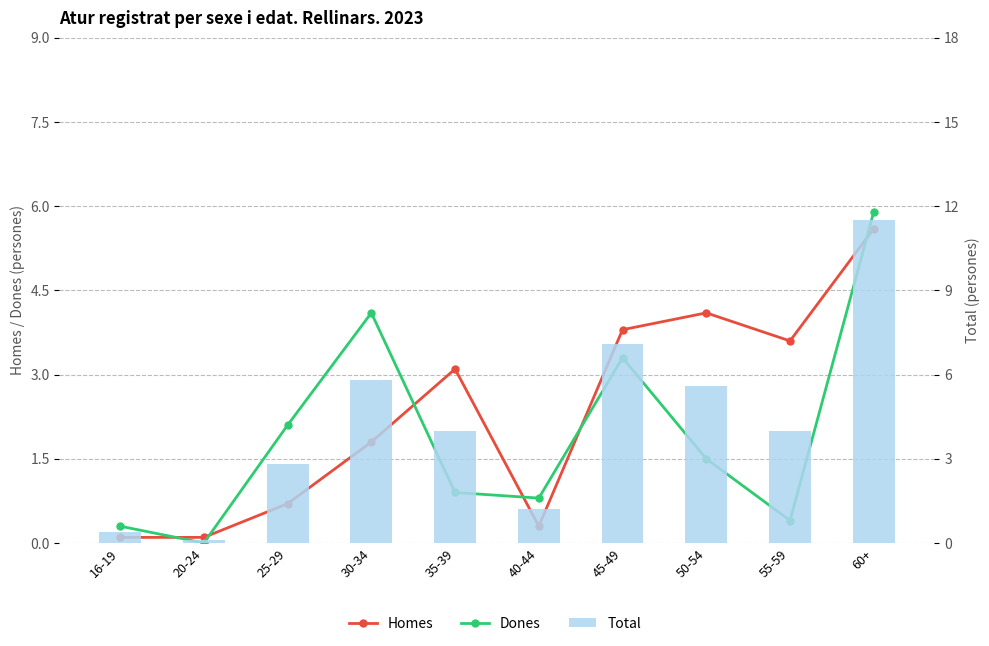

Between 40-44 and 45-49, which is larger?

45-49